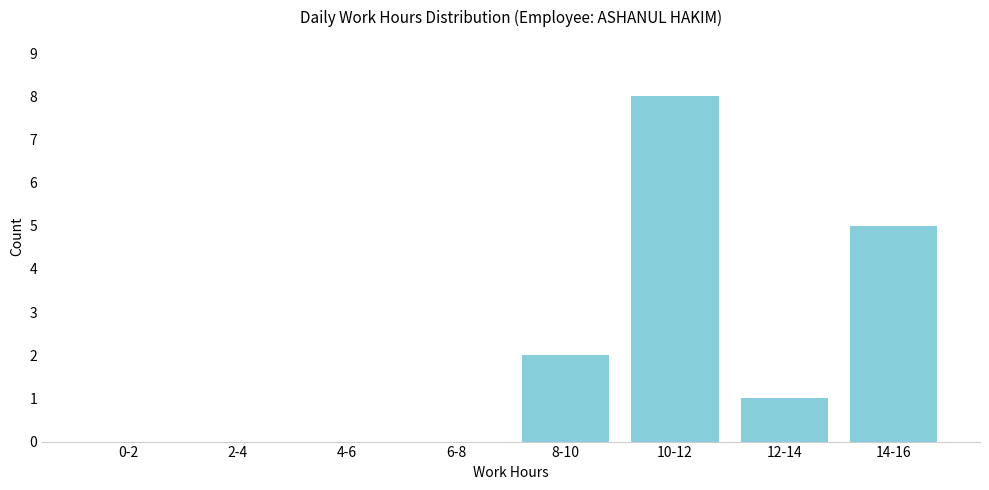

Reading left to right, list all the values displayed in this chart.

0-2=0	2-4=0	4-6=0	6-8=0	8-10=2	10-12=8	12-14=1	14-16=5